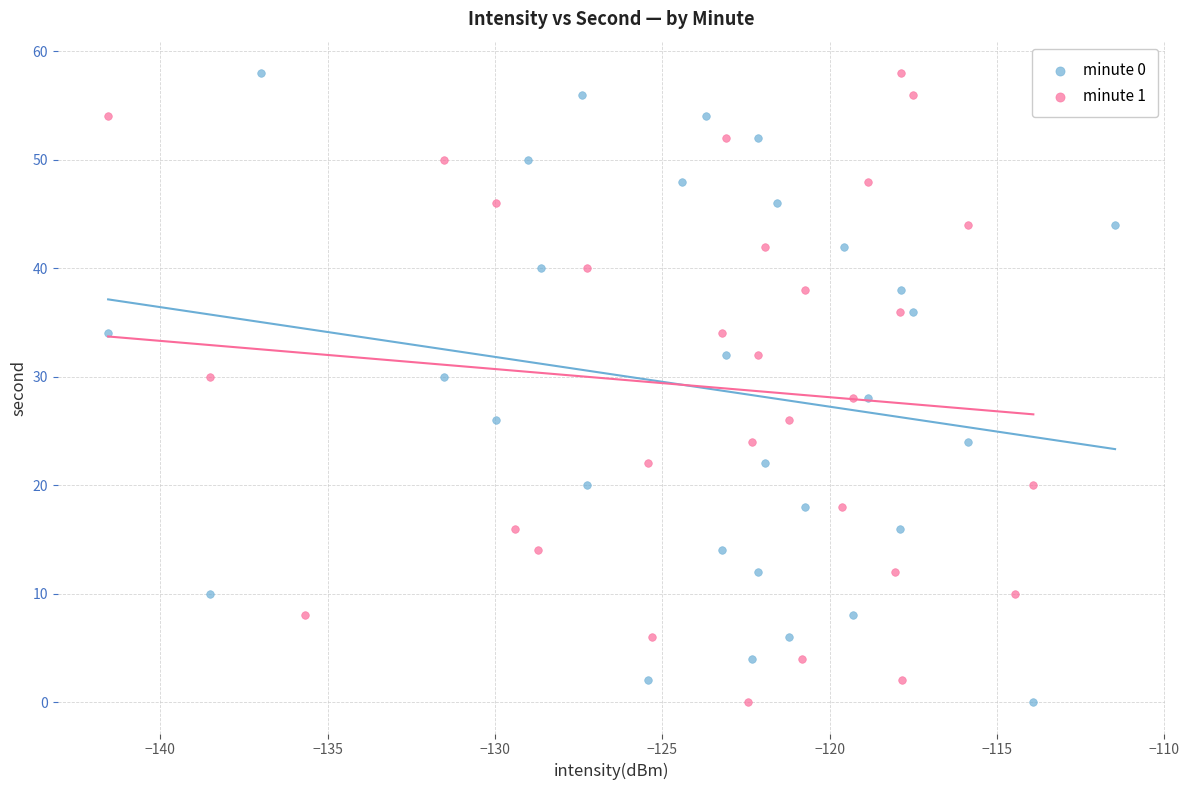

What are all the series names shown in the legend?

minute 0, minute 1